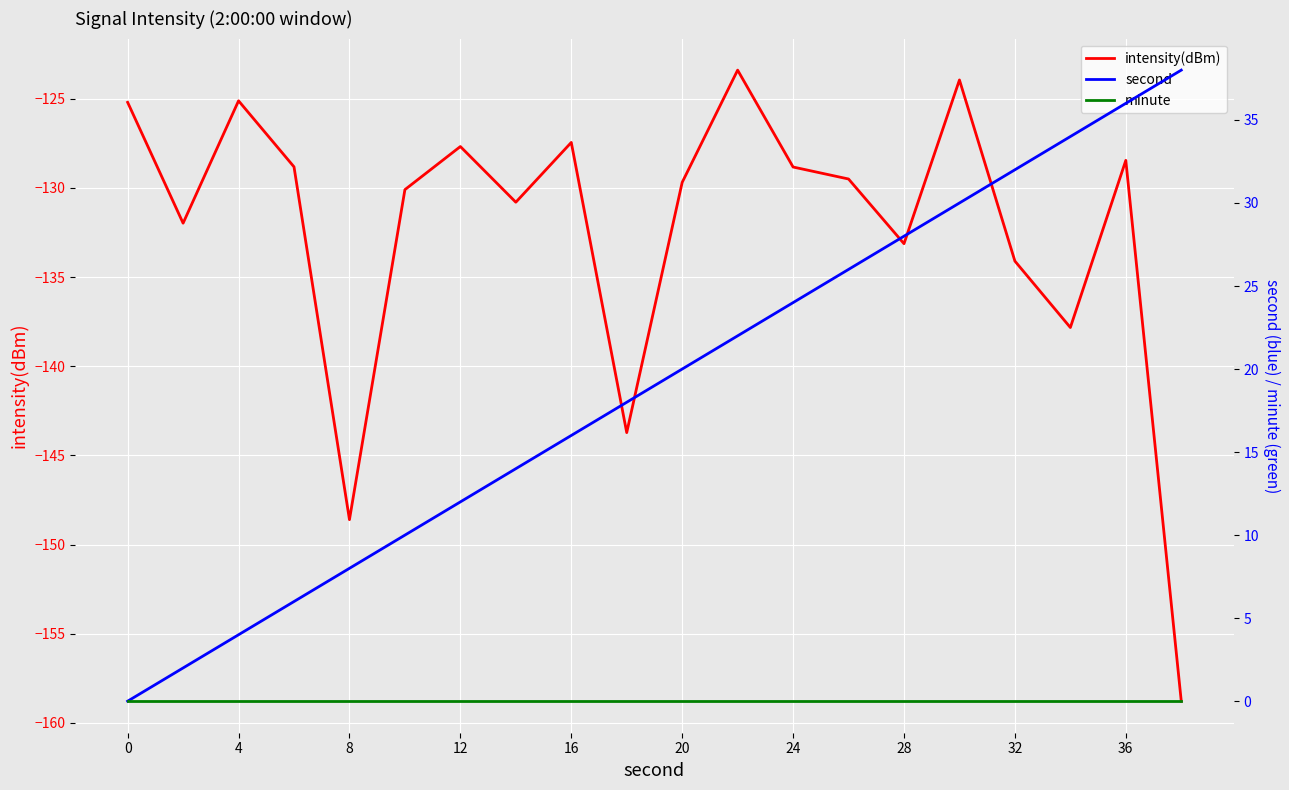

The value of intensity(dBm) at 14 is -194.4. True or false?

False